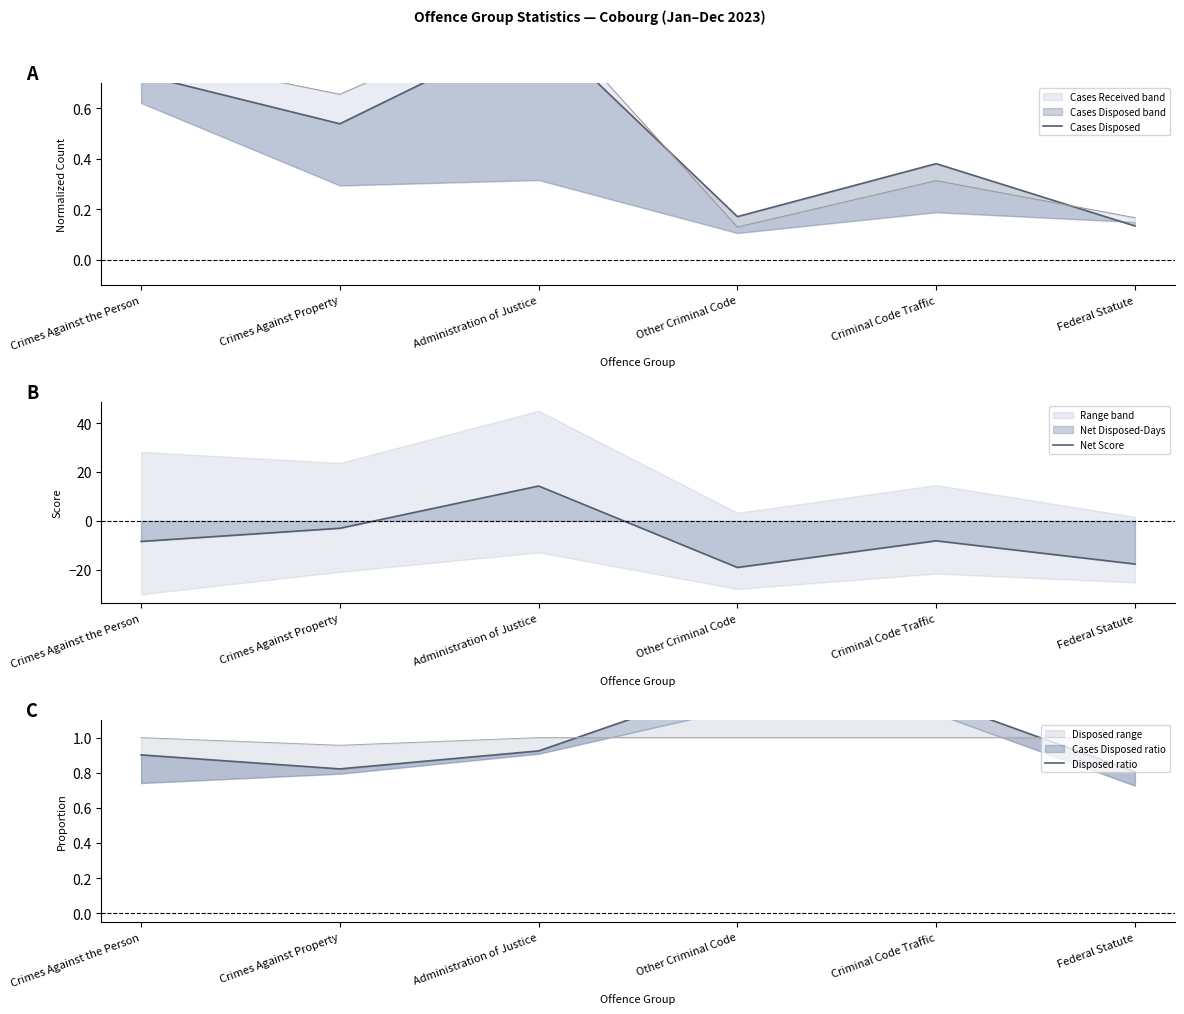

Rank the series at Other Criminal Code from highest to lowest value.

Disposed ratio, Cases Disposed, Net Score